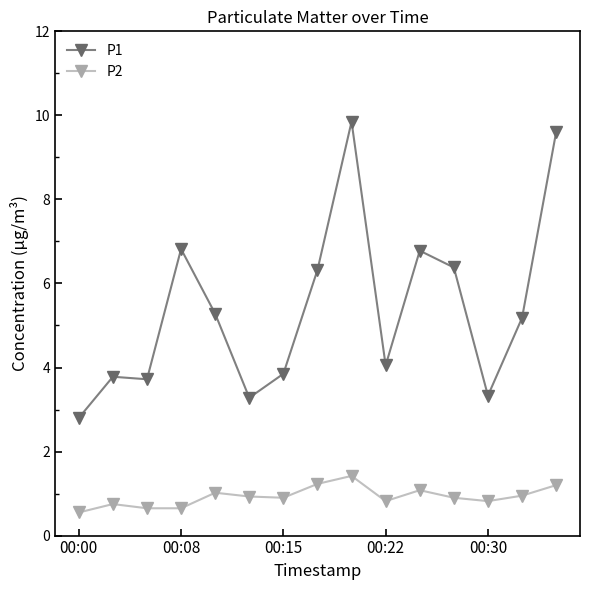

Rank the series by their average value, from lowest to highest.

P2, P1